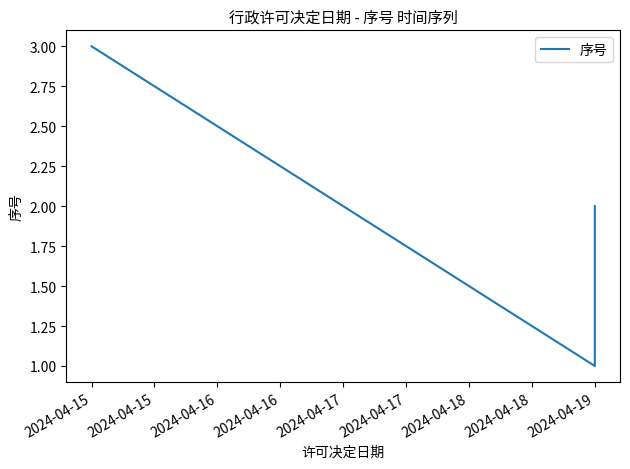

What is the value of the 1st point from the left?

3